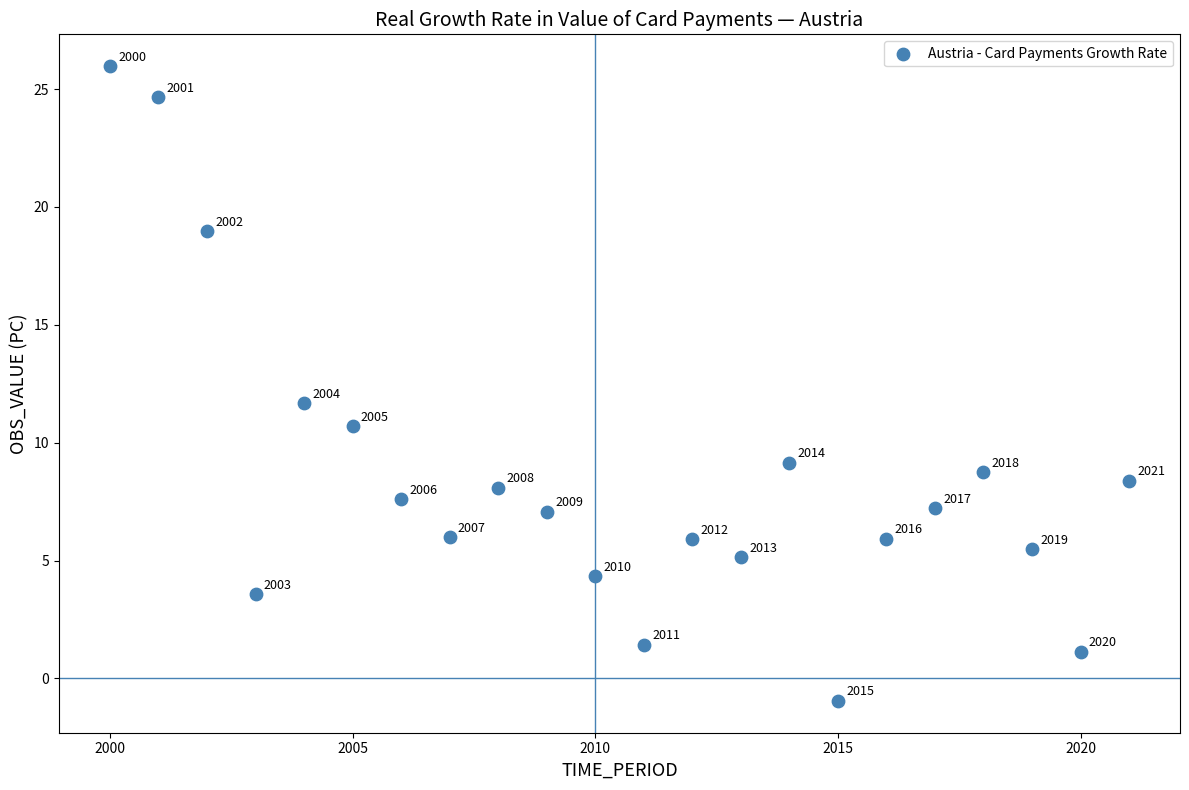

What is the range of Y values (max minus min)?

26.9